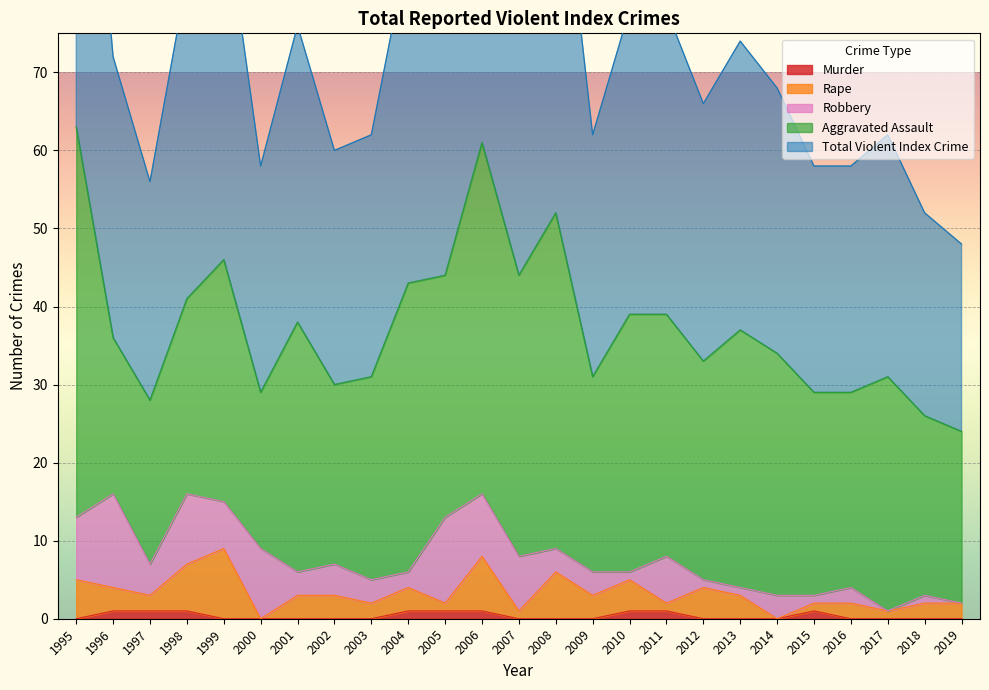

List the series in order of their peak value, lowest first.

Murder, Rape, Robbery, Aggravated Assault, Total Violent Index Crime